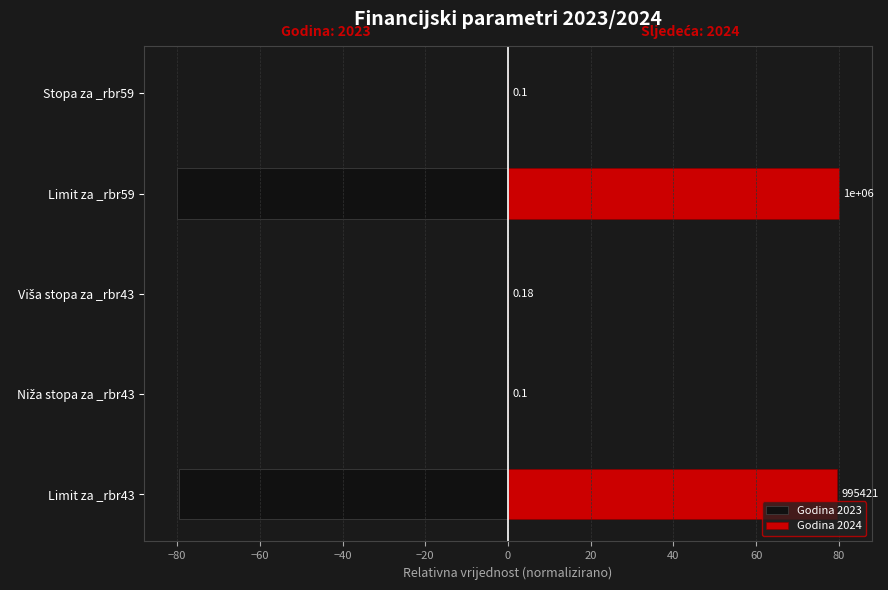

Rank the series at Limit za _rbr43 from highest to lowest value.

Godina 2024, Godina 2023